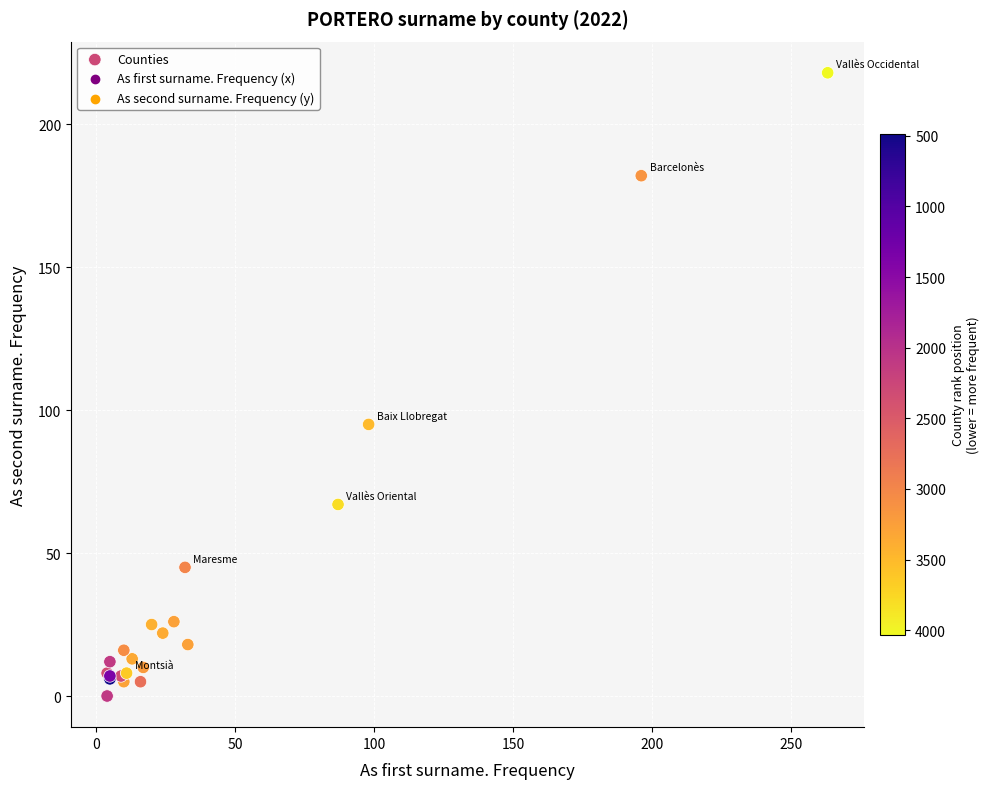

What Y value in the scatter plot is closest to 109?

95